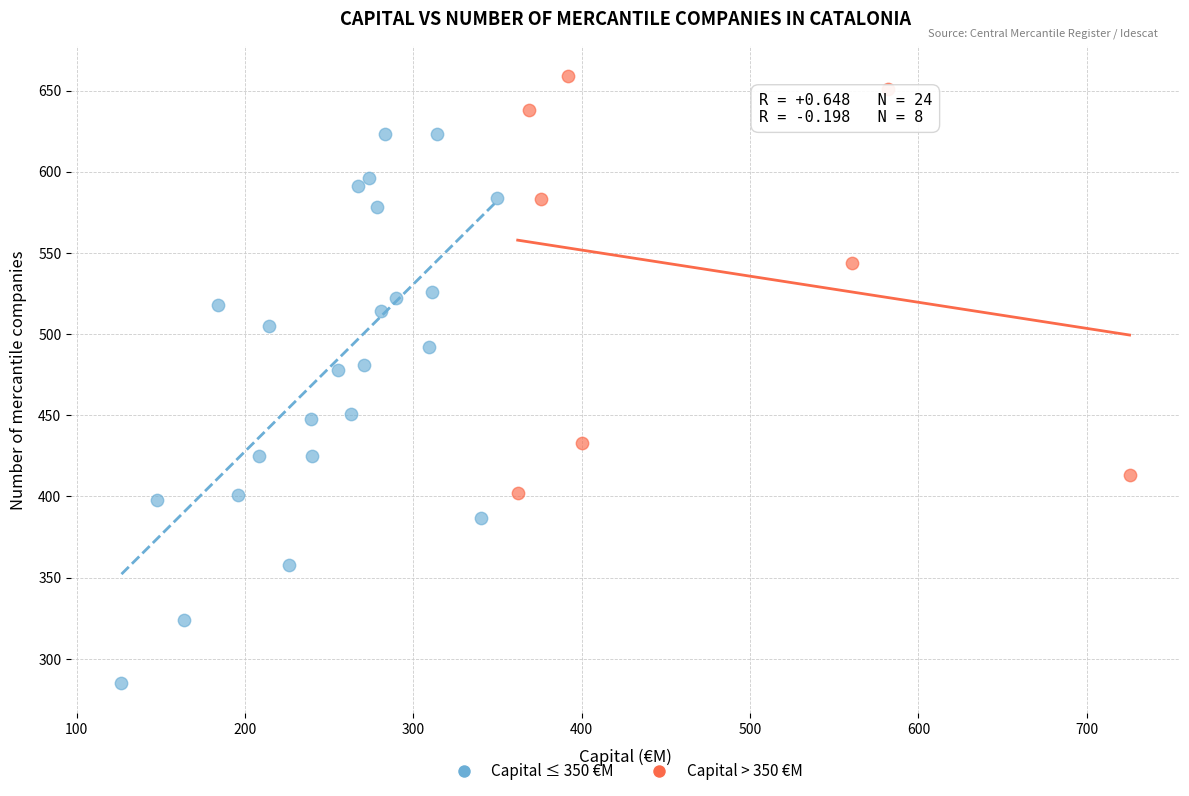

Which series has the widest spread of Y values?

Capital ≤ 350 €M